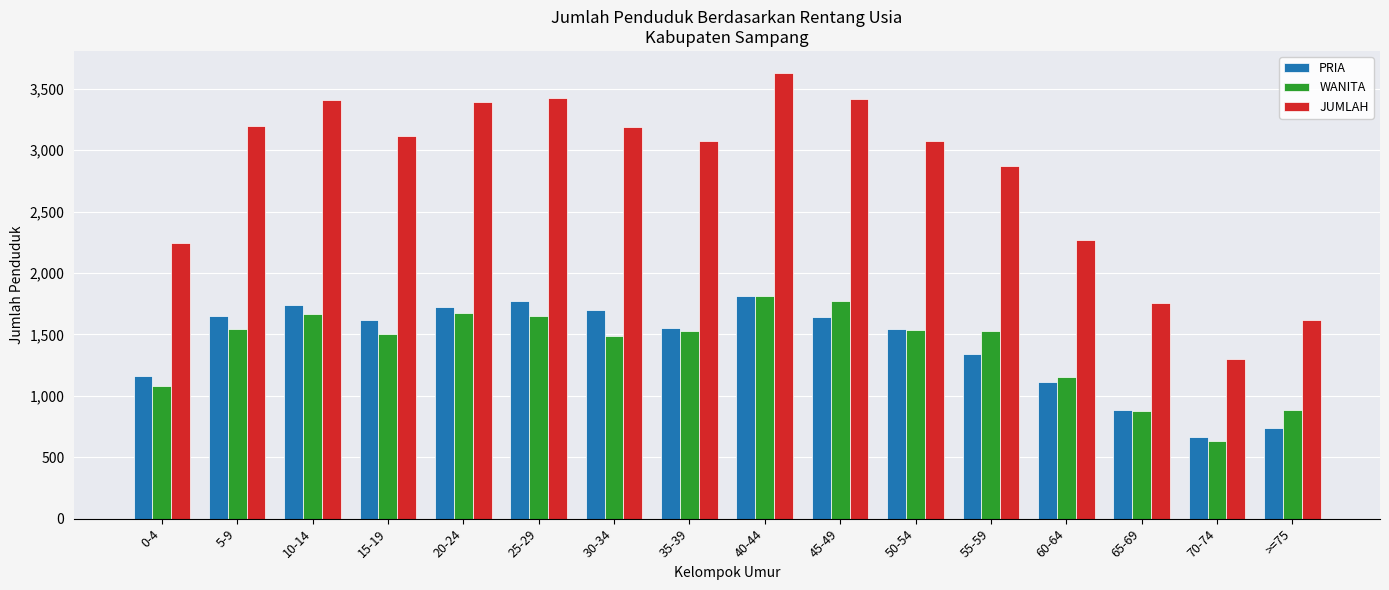

What position from the left is 40-44?

9